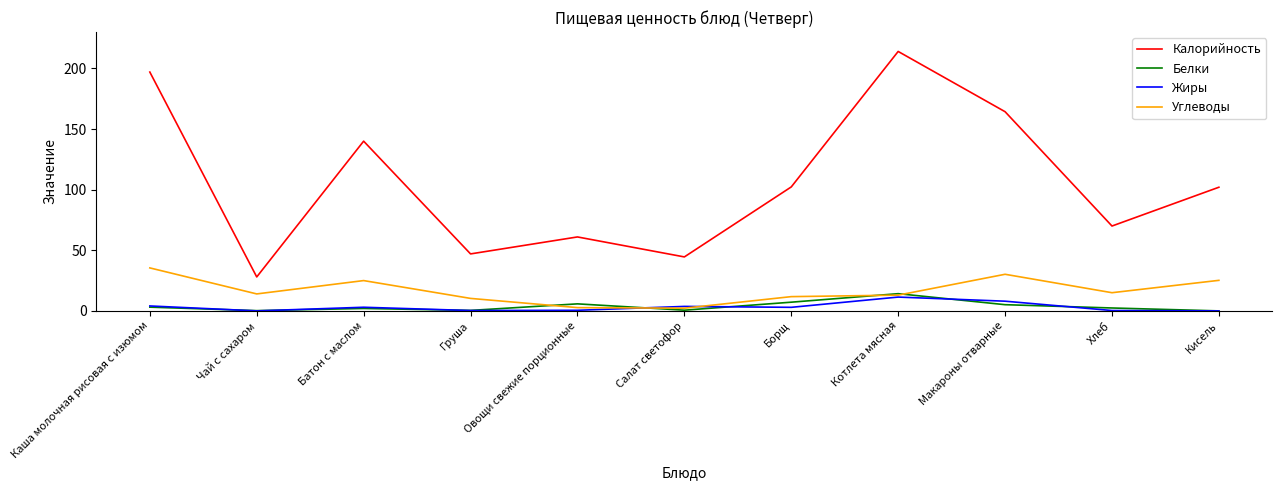

What position from the left is Котлета мясная?

8